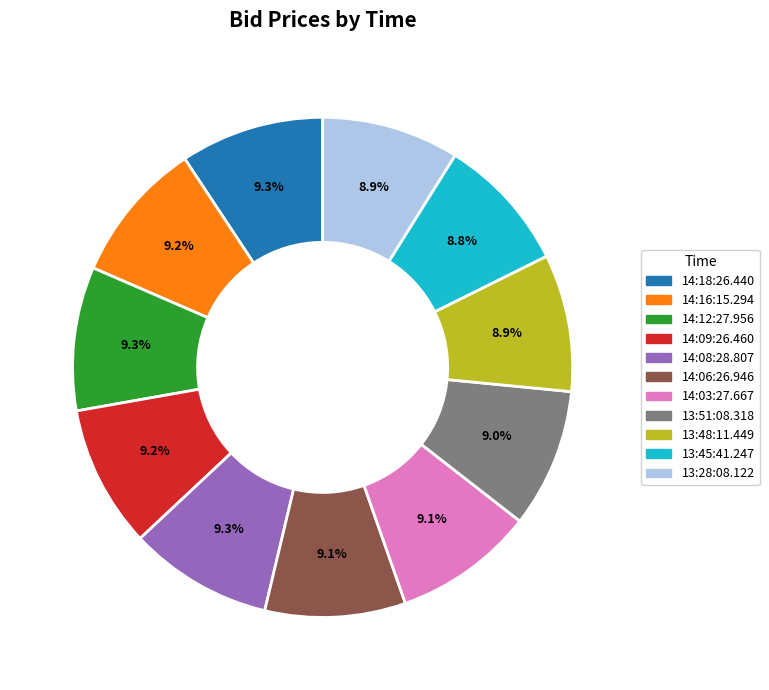

What is the total percentage of 14:09:26.460 and 14:18:26.440?

18.5%